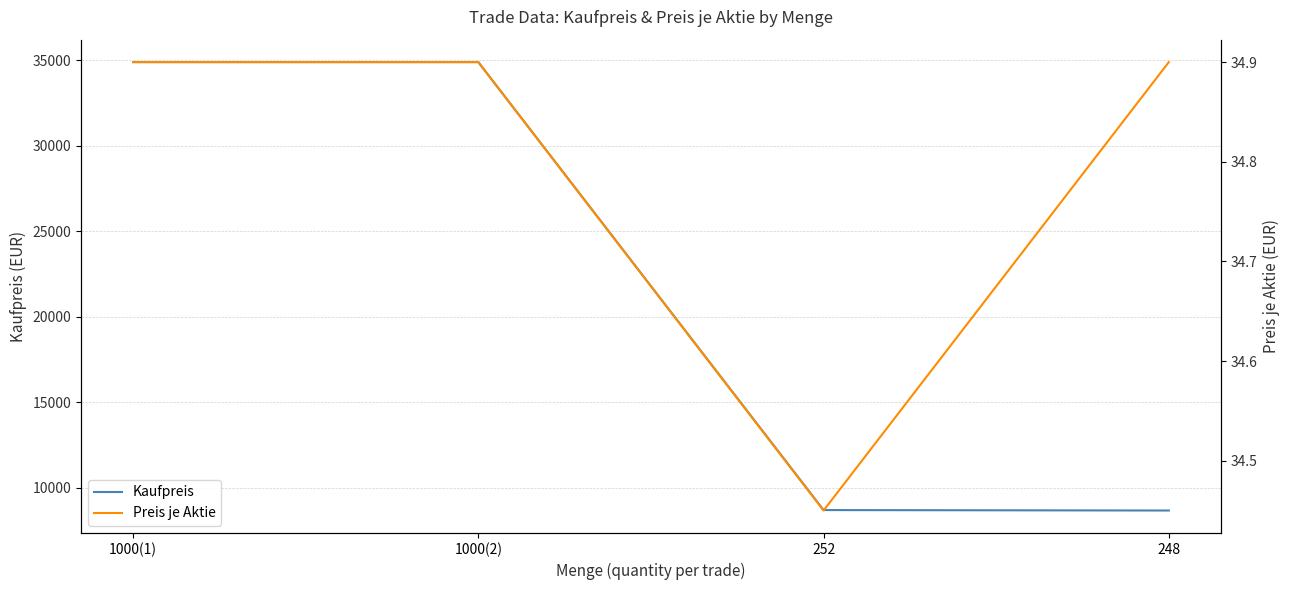

What is the label of the 4th point from the left?

248